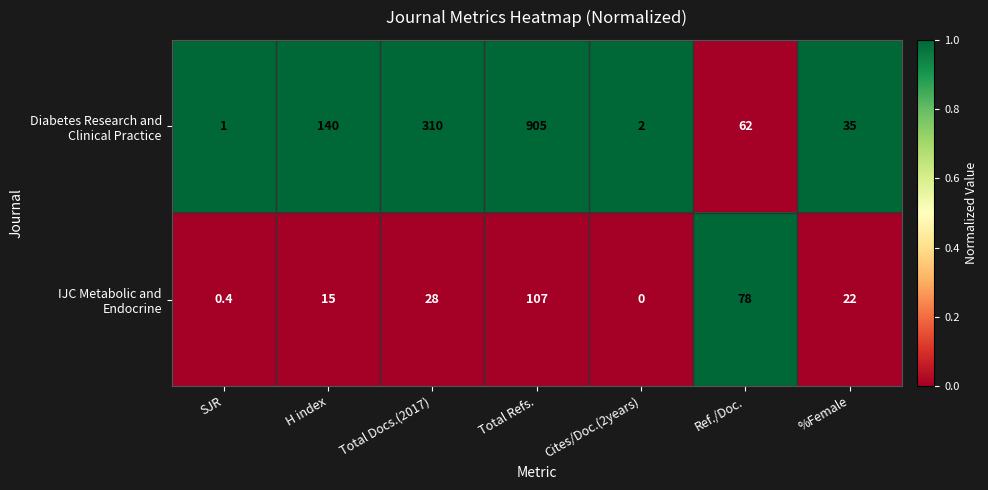

How many series are shown in this chart?

2